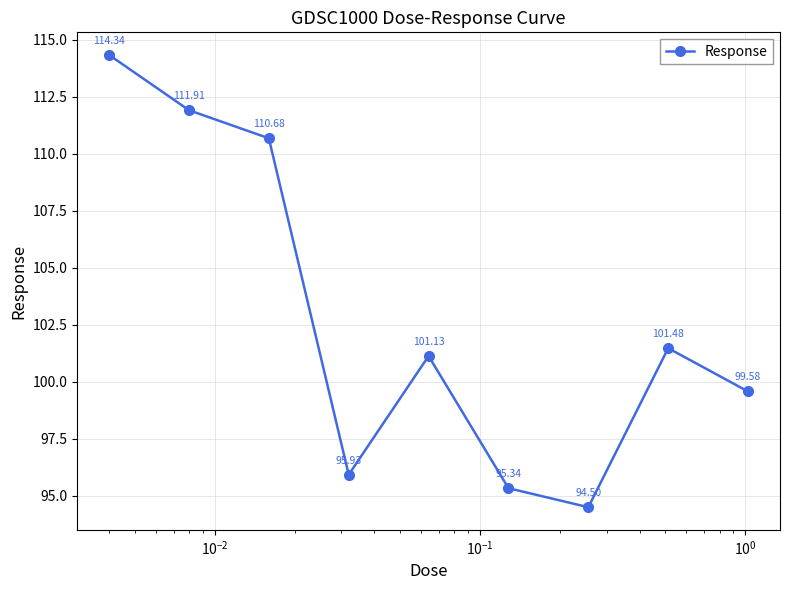

Is this an area chart (filled region under the line)?

No